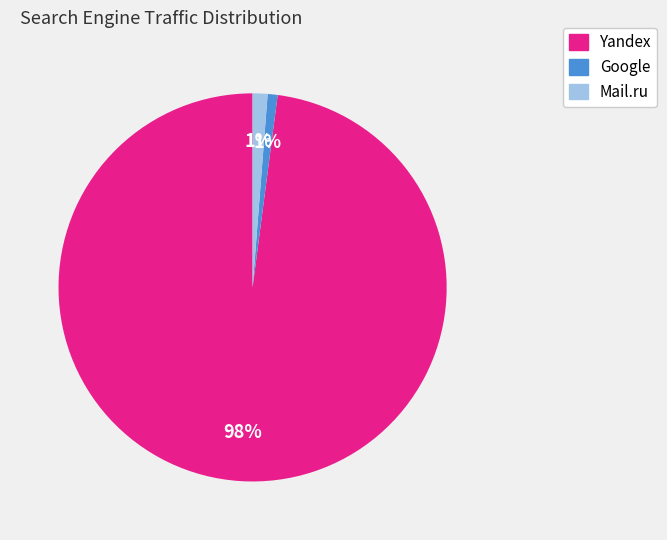

To the nearest percent, what is the average slice percentage?

33%